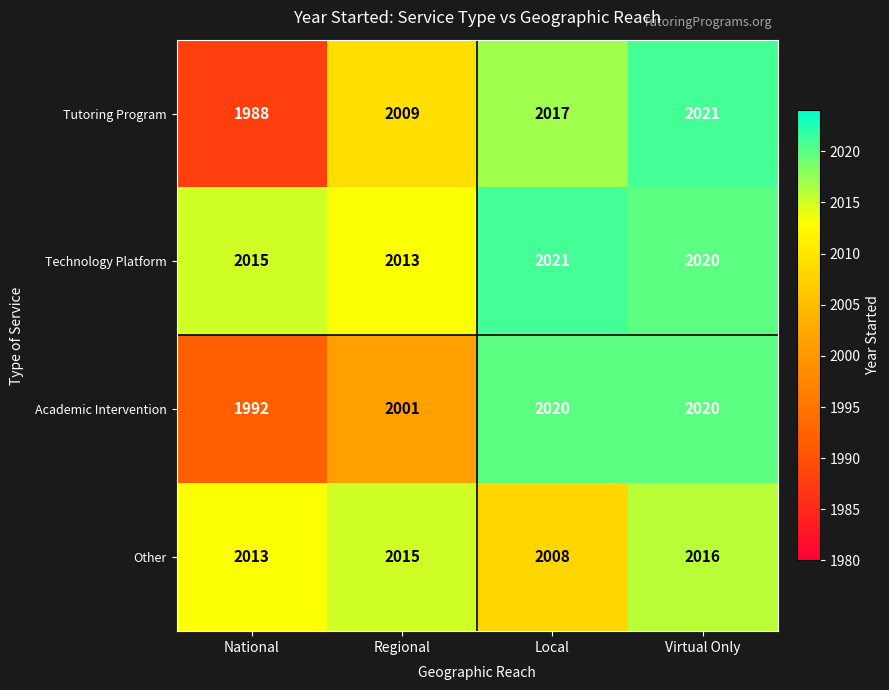

What is the difference between the highest and lowest values at National?

27